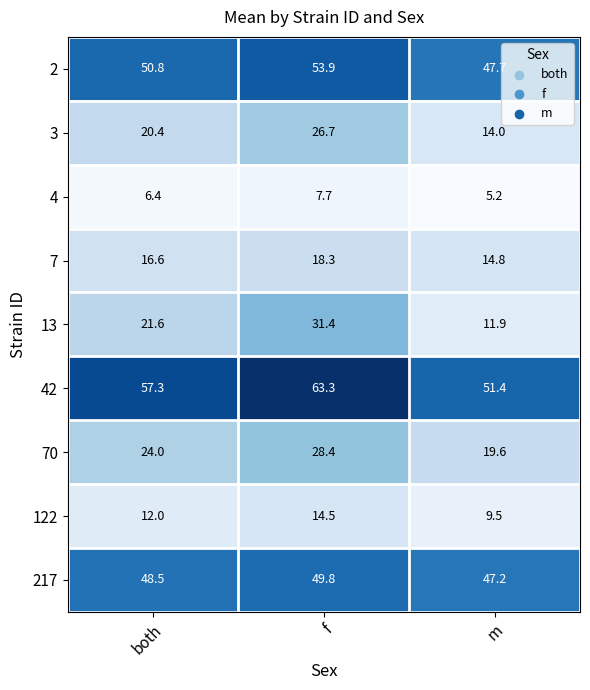

The 3 series shows 26.7 at f. True or false?

True